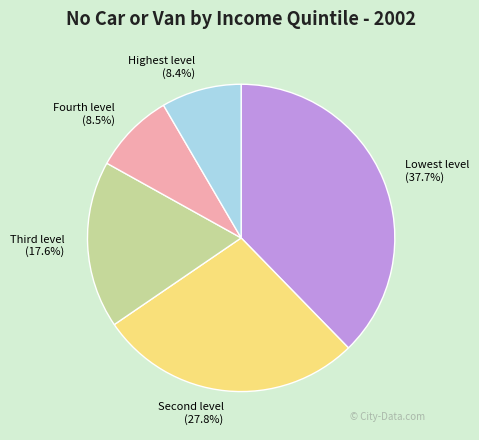

What is the largest slice in the pie chart?

Lowest level